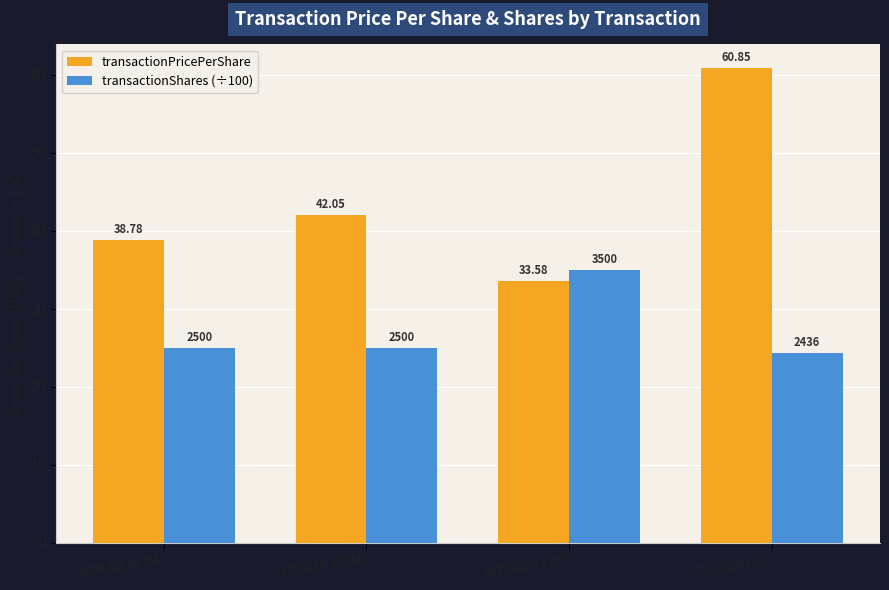

What position from the left is 2024-03-04 (M)?

1